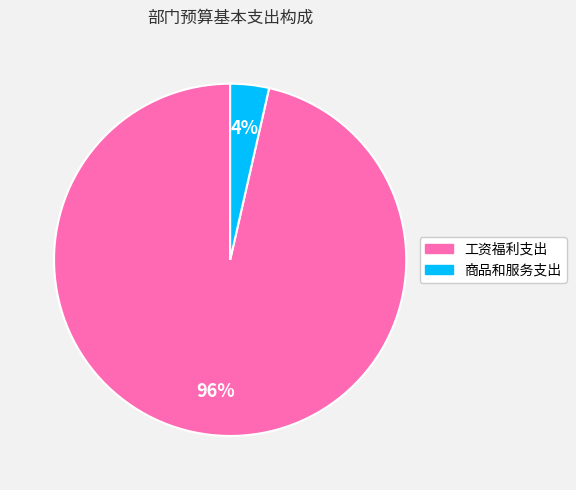

To the nearest percent, what is the average slice percentage?

50%